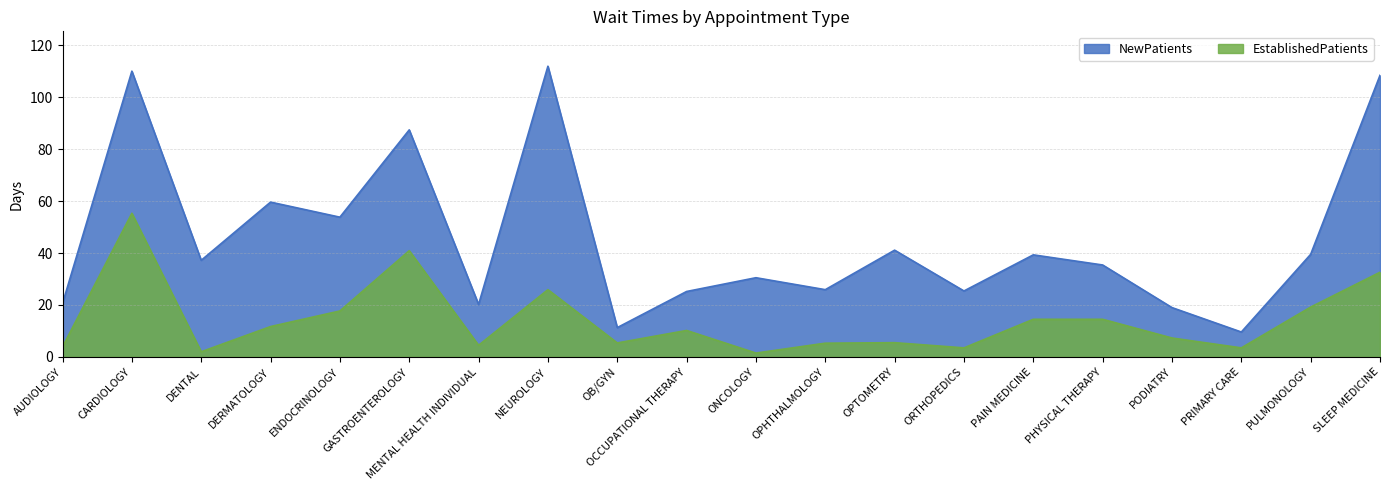

True or false: EstablishedPatients and NewPatients intersect in this chart.

False